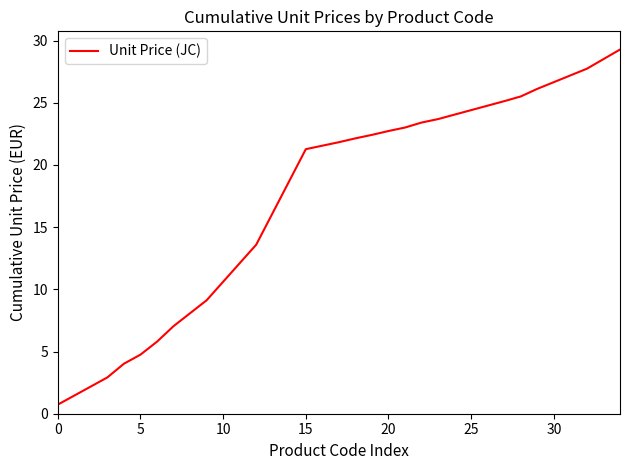

Does the chart have visible grid lines?

No